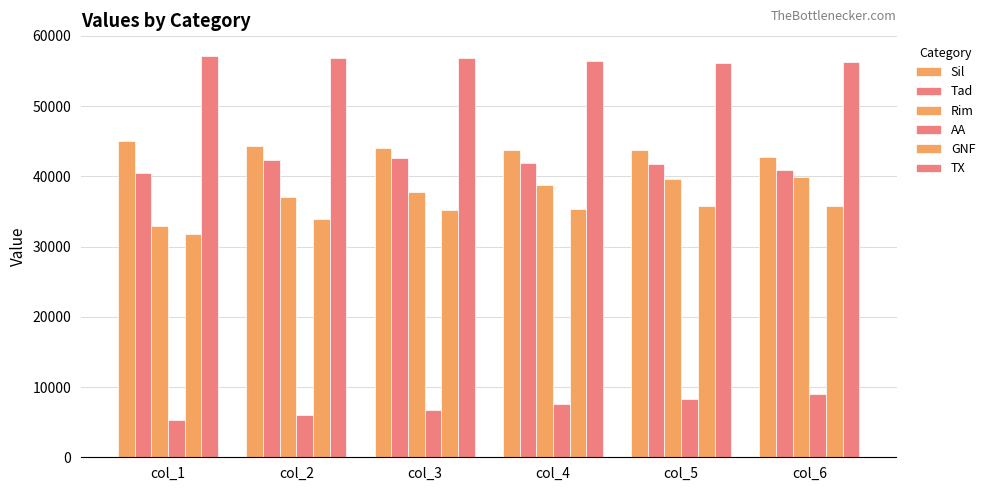

What is the sum of all AA values?

42938